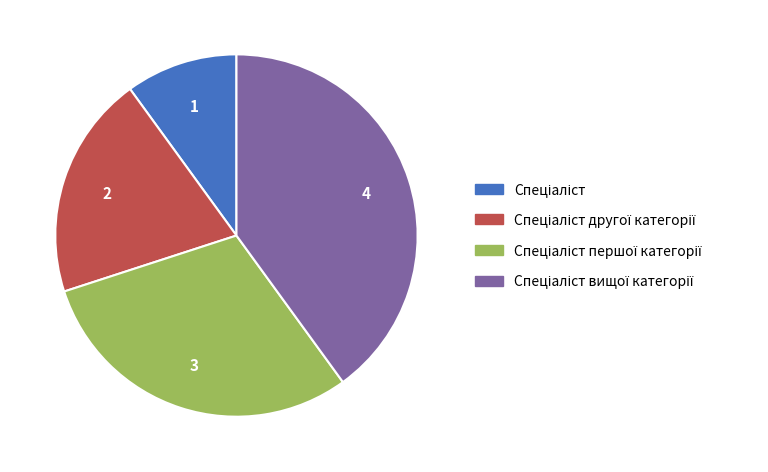

Is there a majority slice in this chart?

No